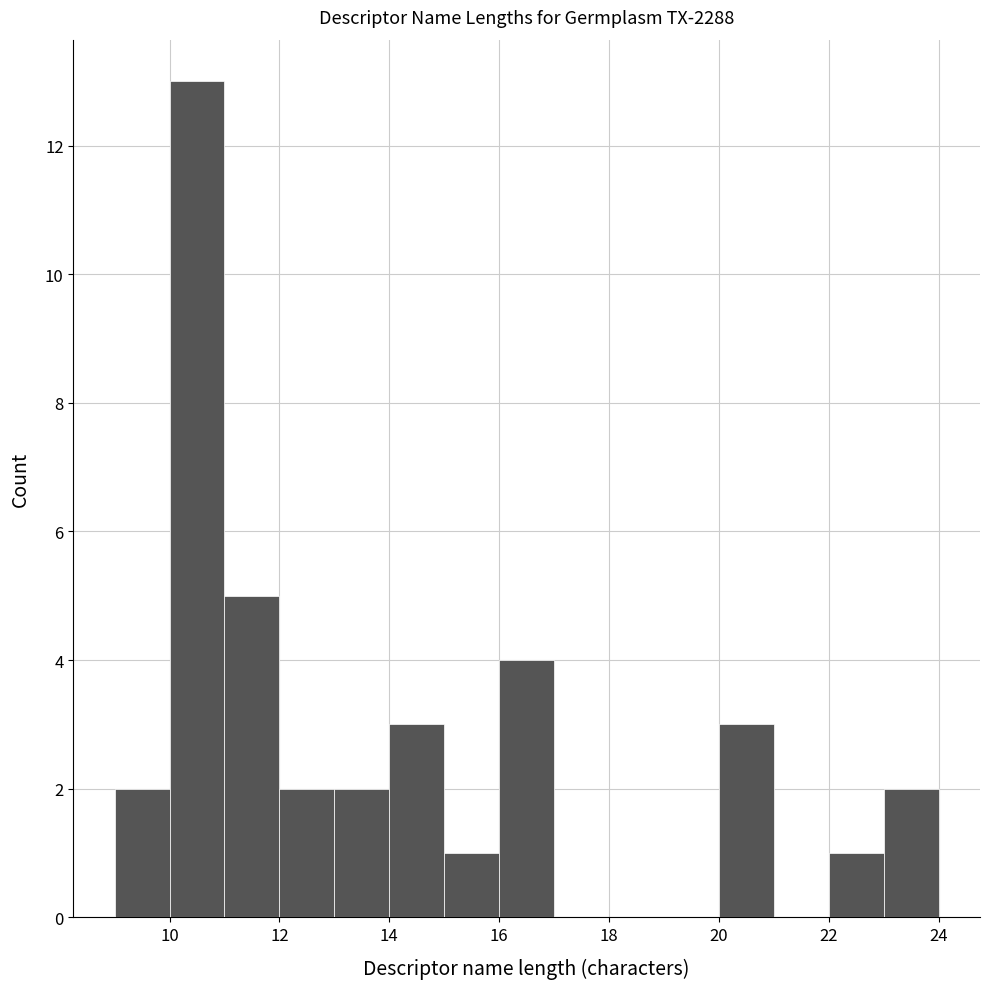

What is the height of the bar covering 23 to 24 on the x-axis? The values are not printed on the chart, so give them approximately, as read against the axis.

2